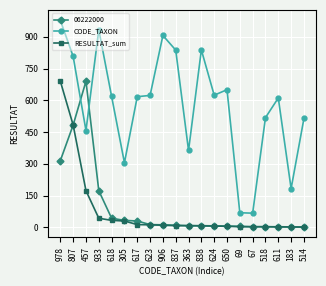

The CODE_TAXON series shows 946 at 618. True or false?

False